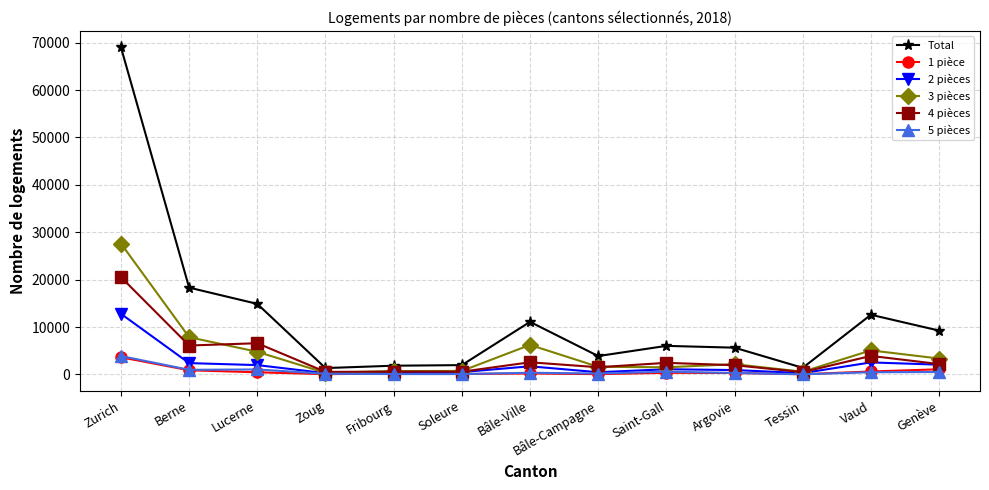

What is the spread (max minus min) of values at Zoug?

1279